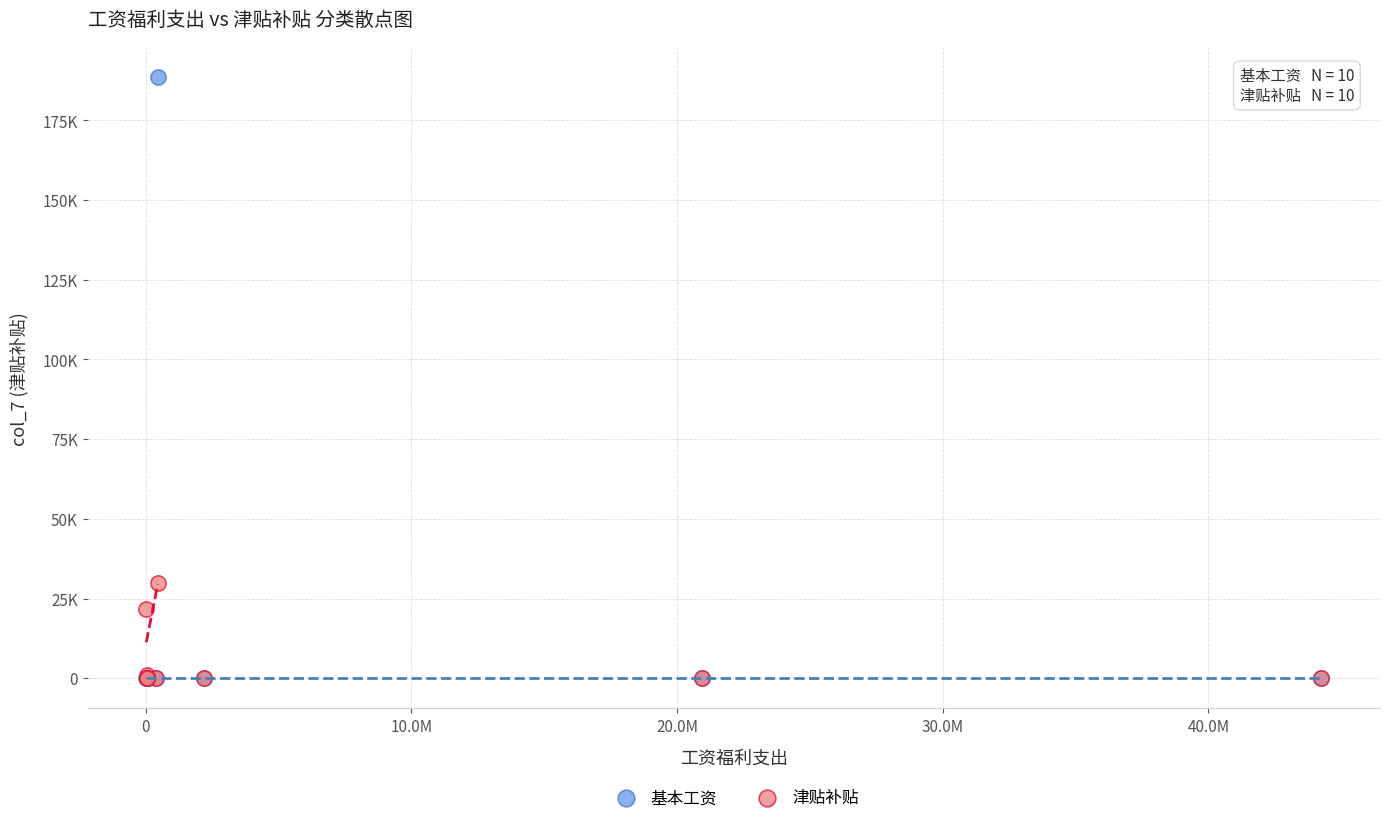

What are all the series names shown in the legend?

基本工资, 津贴补贴